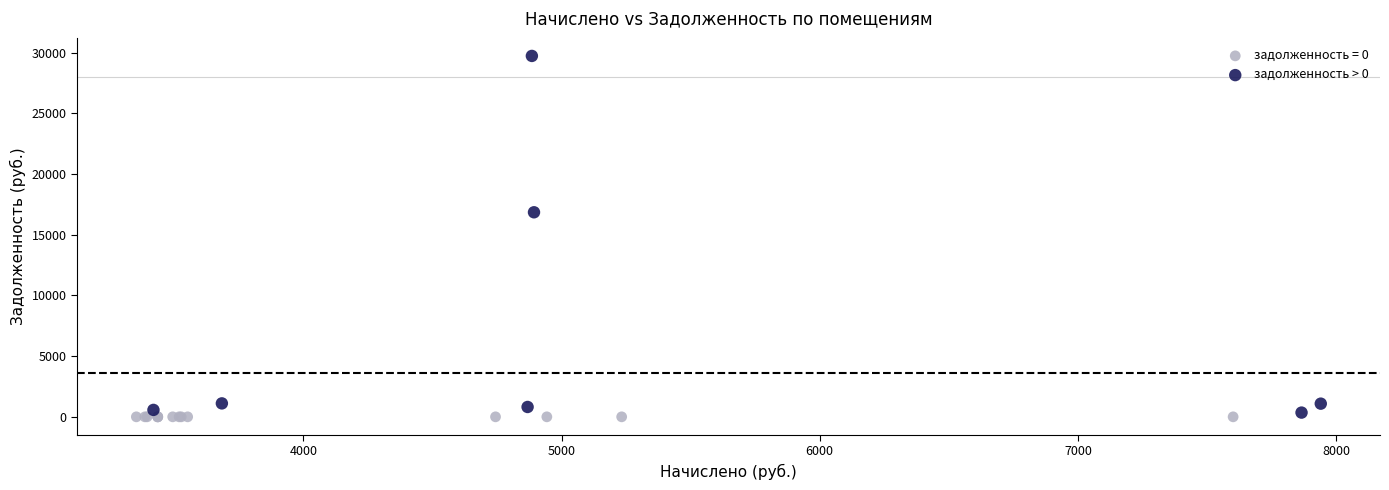

Which series contains the highest Y value?

задолженность > 0